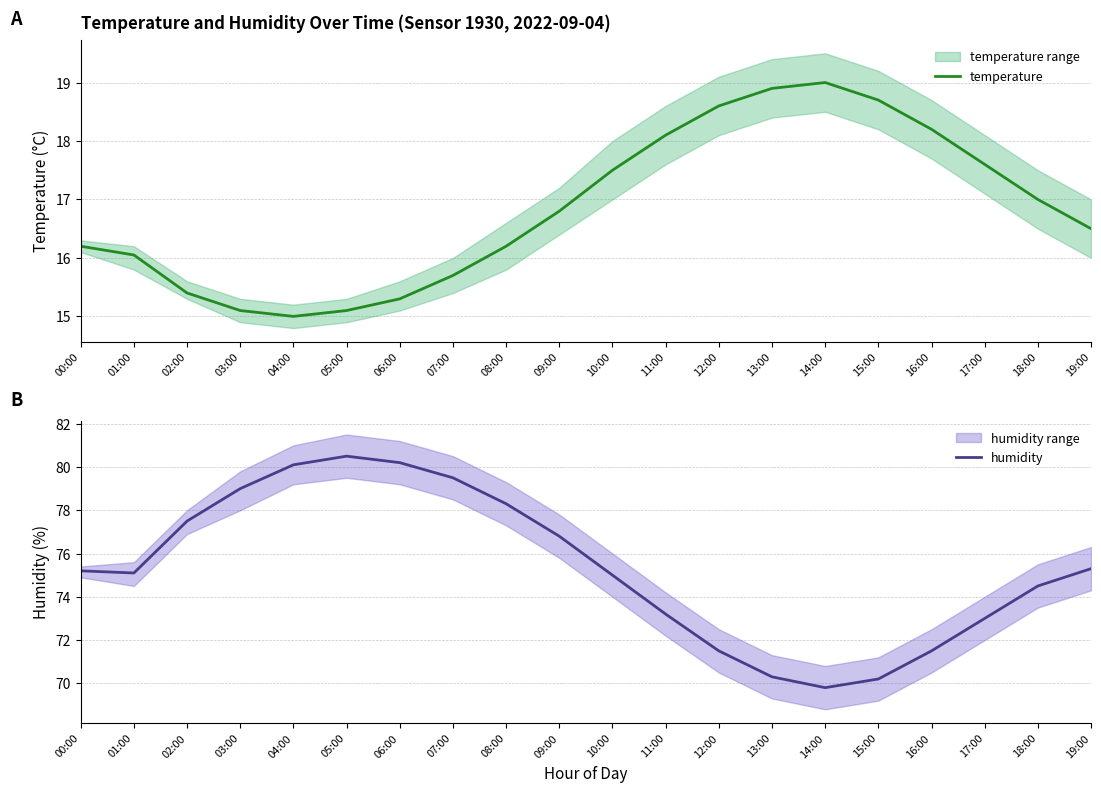

At 12:00, list the series in order from smallest to largest.

temperature, humidity